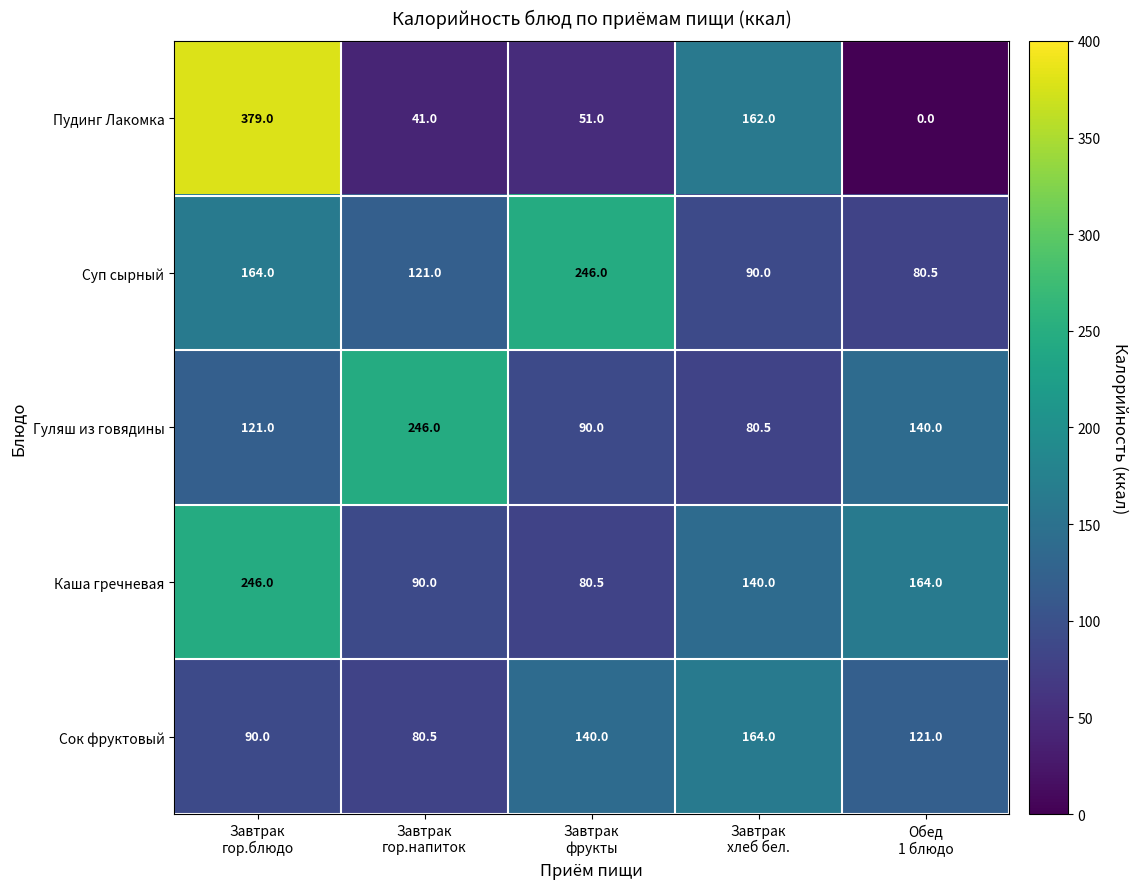

Count the number of categories in the chart.

5